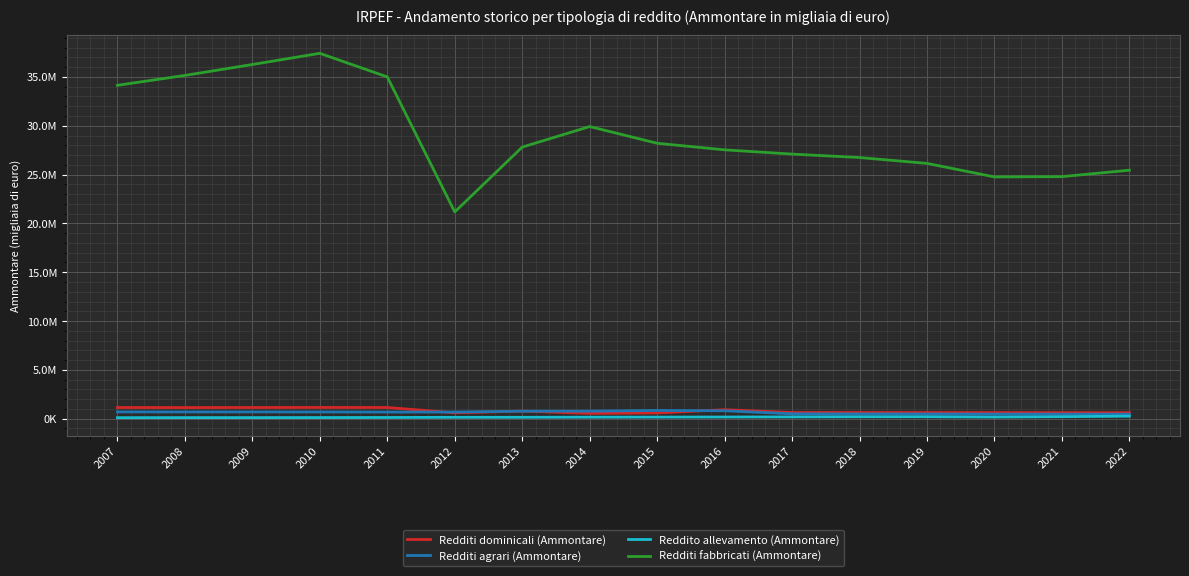

How many interior local peaks does the Redditi dominicali (Ammontare) series have?

4